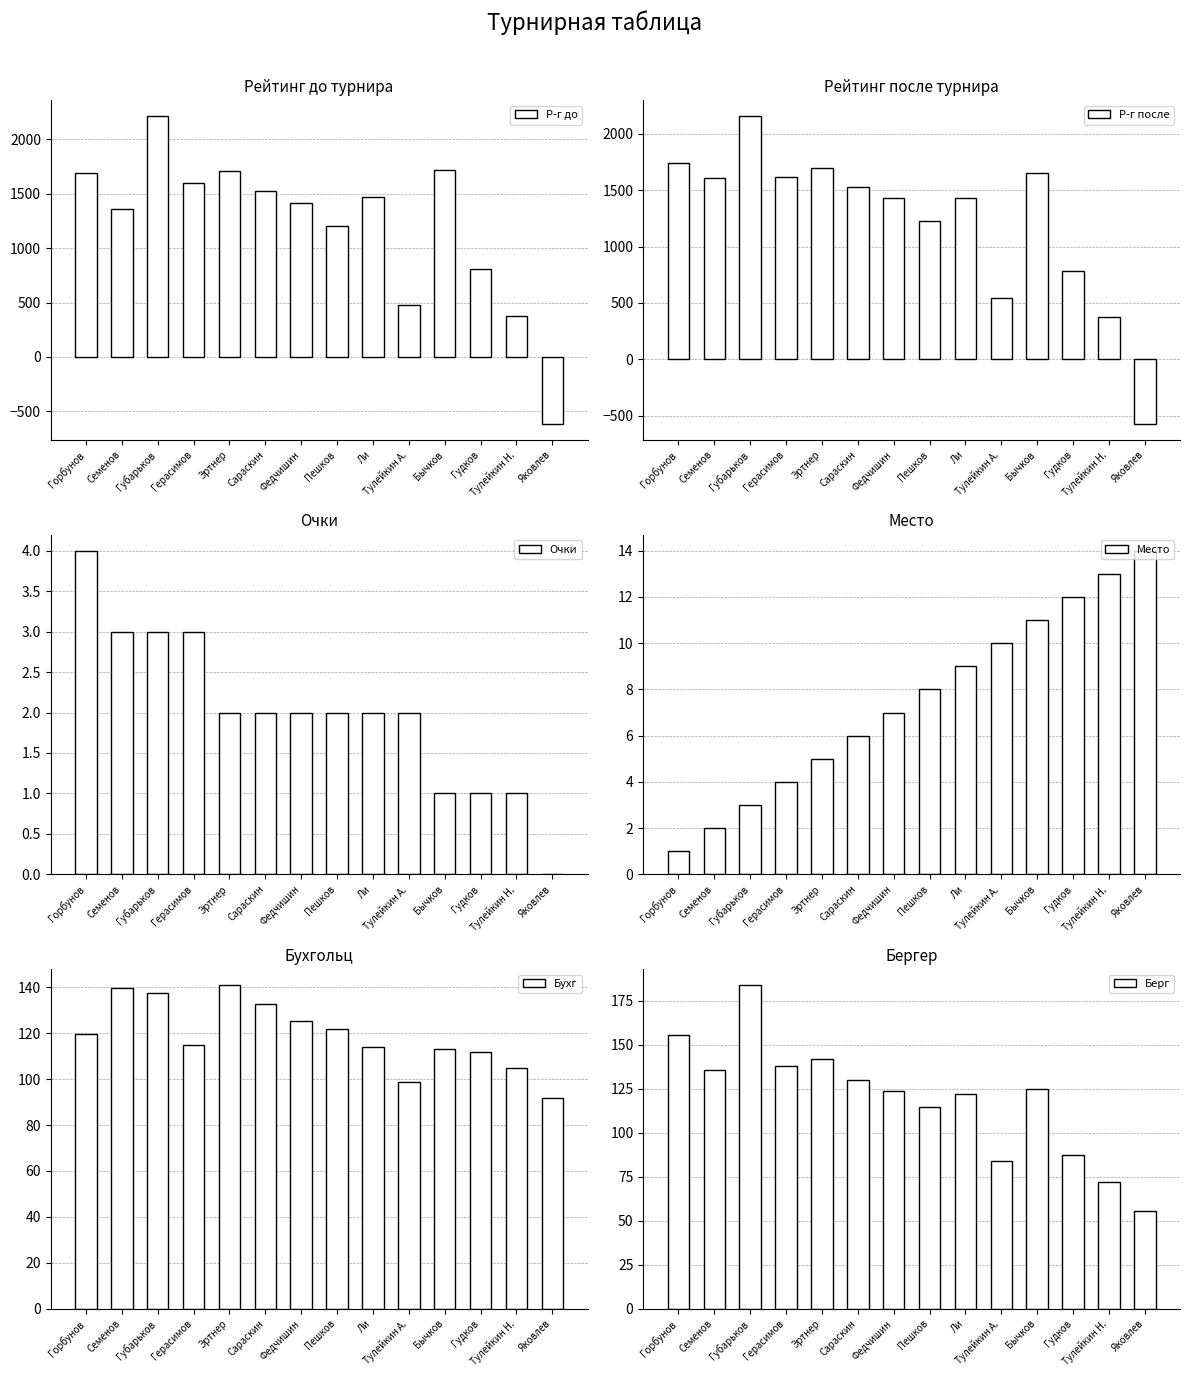

Rank the series by their maximum value, from highest to lowest.

Р-г до, Р-г после, Берг, Бухг, Место, Очки